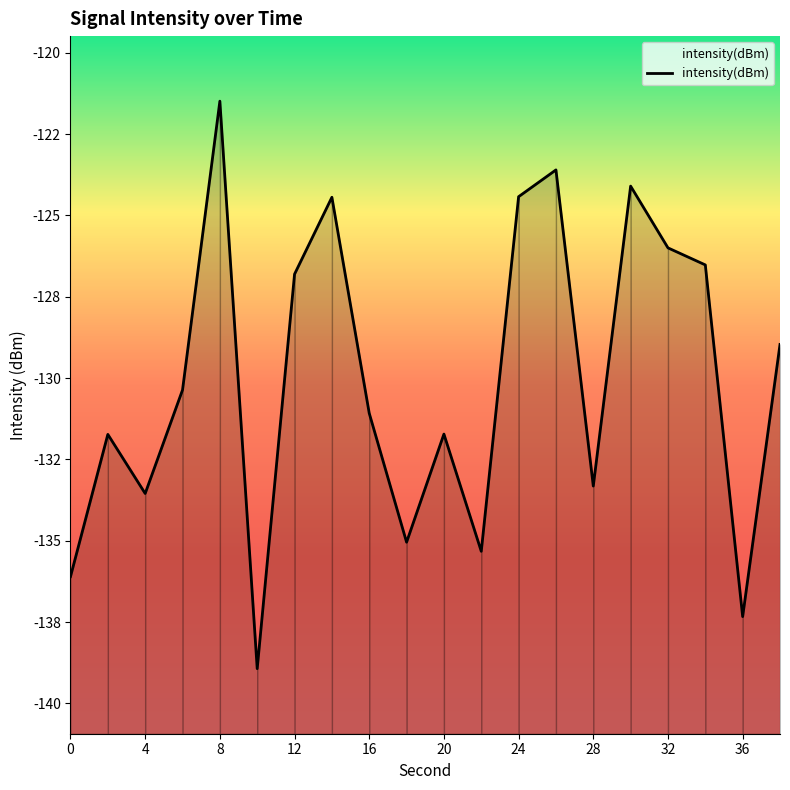

Is it true that the value at 8 is -185.1?

False